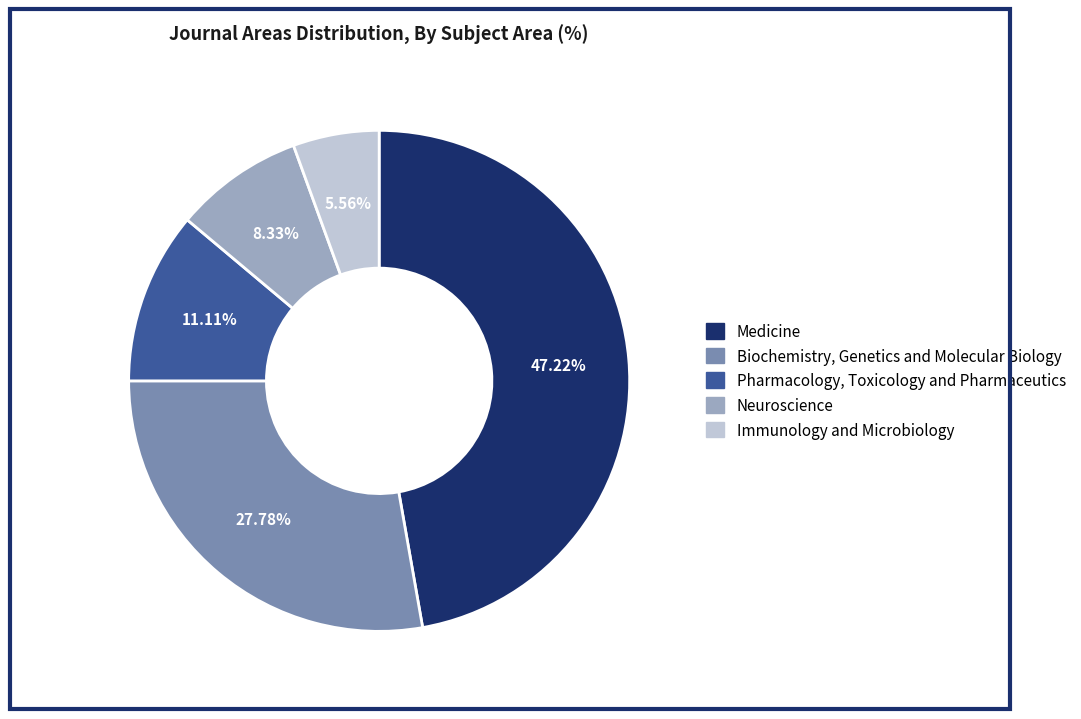

How many slices are in this pie chart?

5